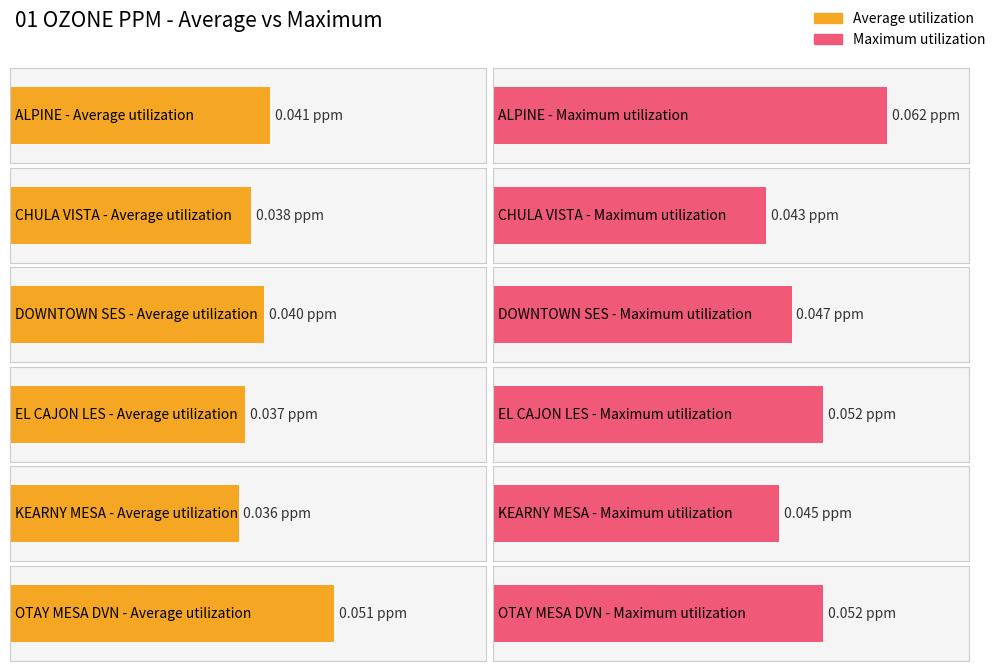

Is it true that Average utilization equals 0.1 at CHULA VISTA?

False